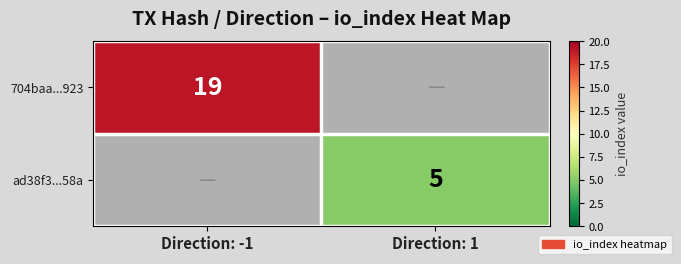

The value of ad38f3...58a at Direction: 1 is 5. True or false?

True